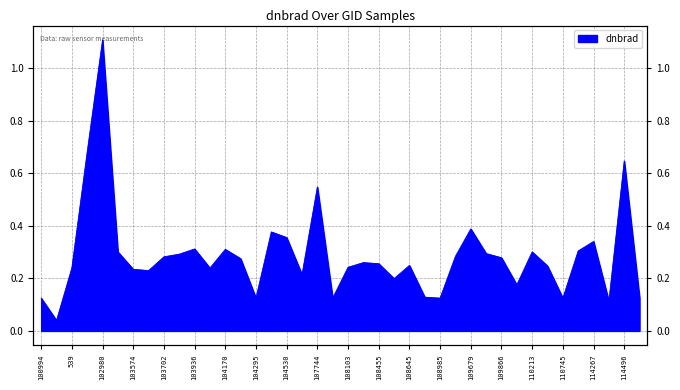

What is the label of the 28th point from the left?

109157